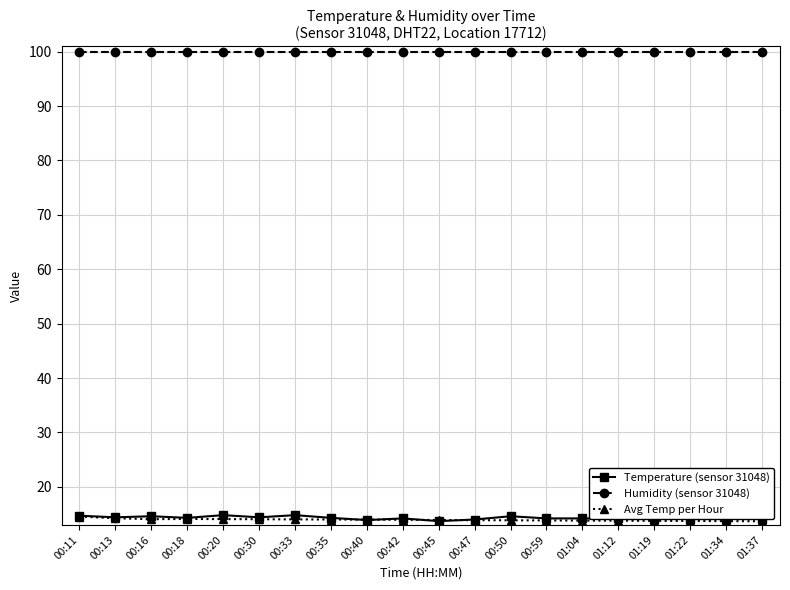

How many lines are shown in the chart?

3